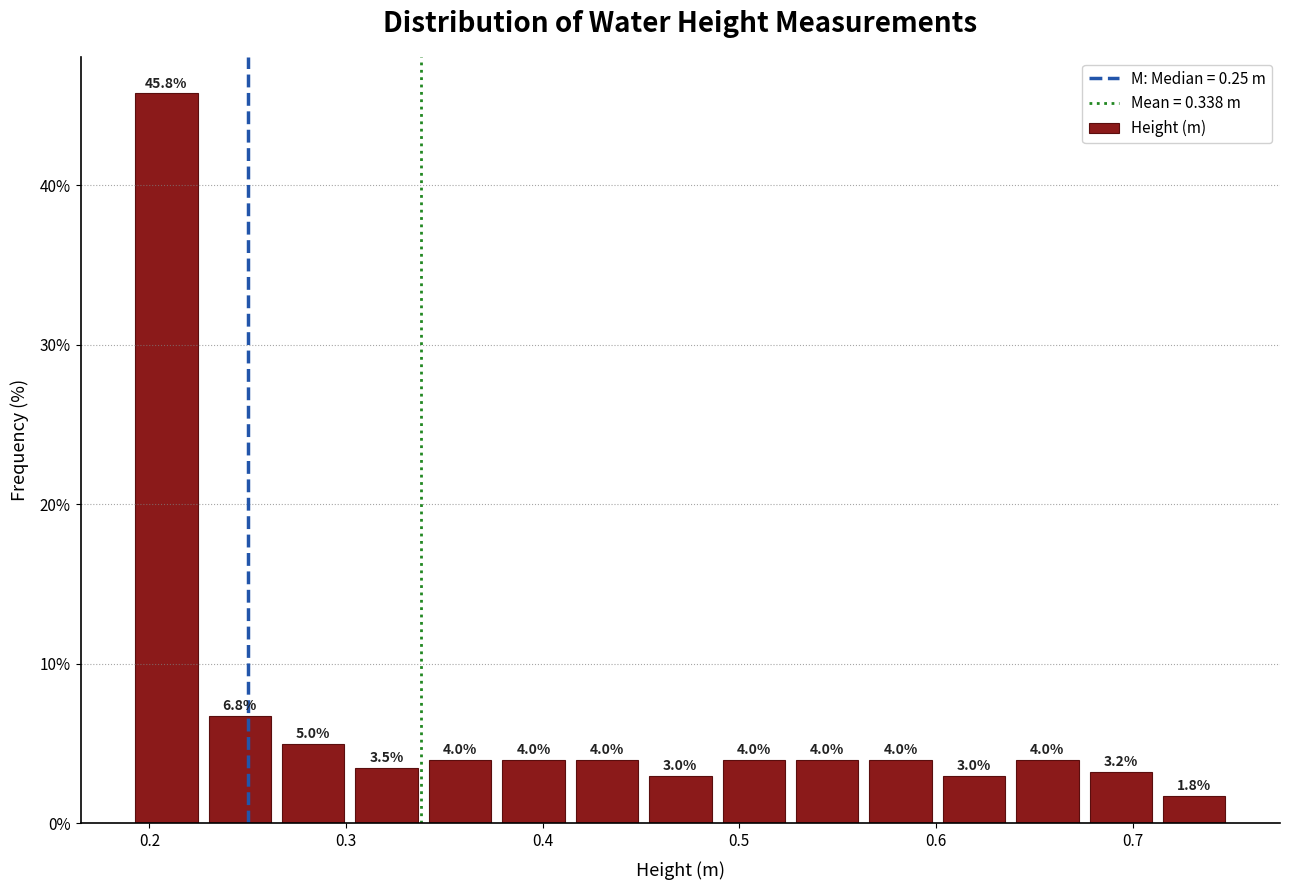

Read against the x-axis, roughly where is the centre of the tallest bar?

0.21